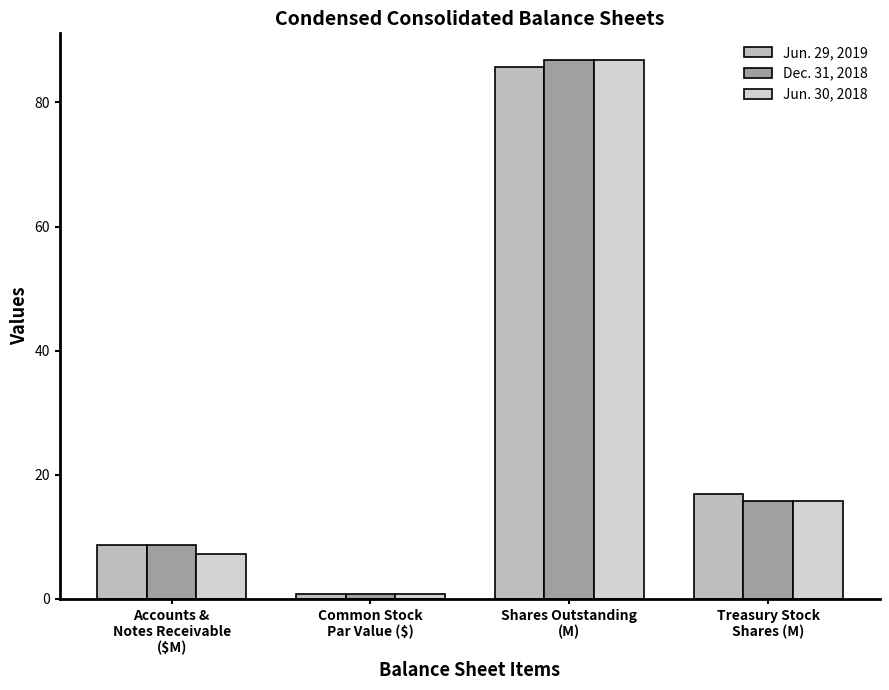

What is the total value across all series at Treasury Stock
Shares (M)?

48.4